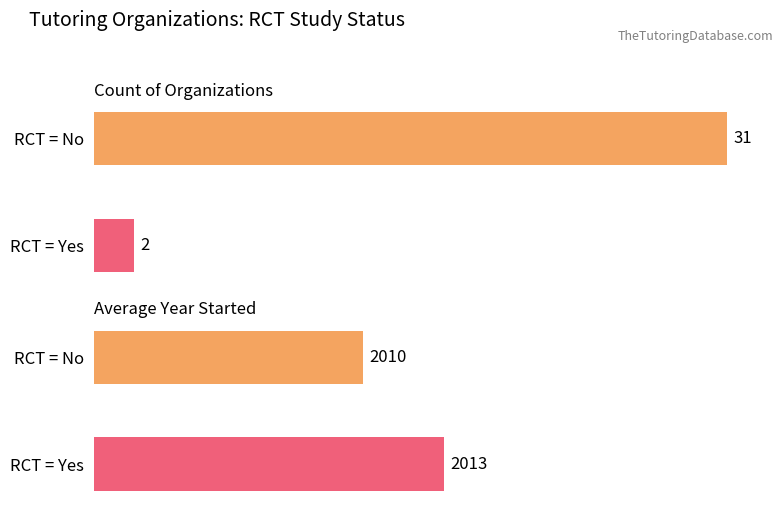

Is it true that Count of Organizations equals 1 at 0?

False